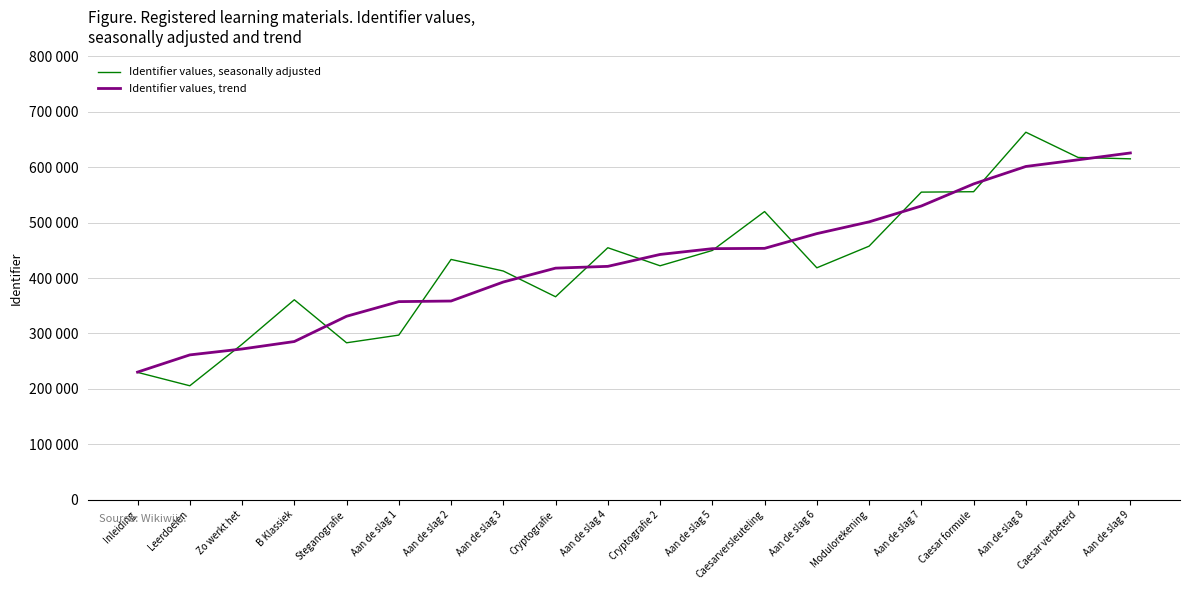

Does the chart have visible grid lines?

Yes